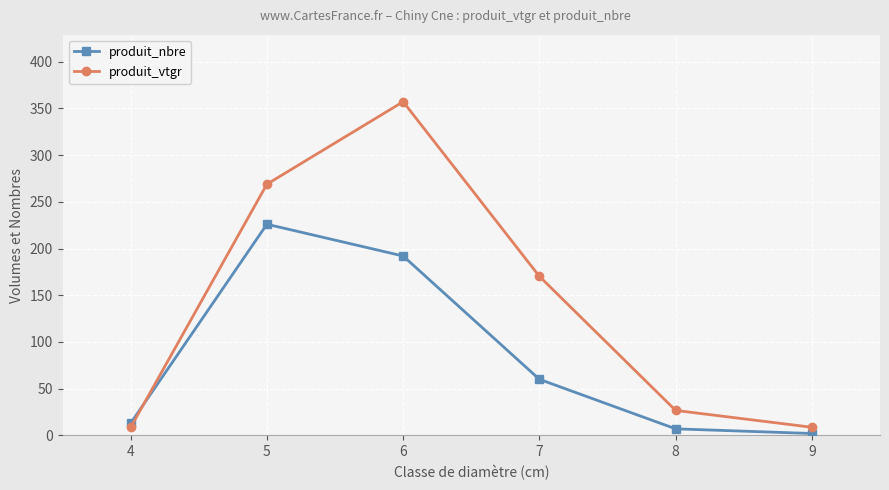

True or false: produit_vtgr has more than 0 interior local peaks.

True